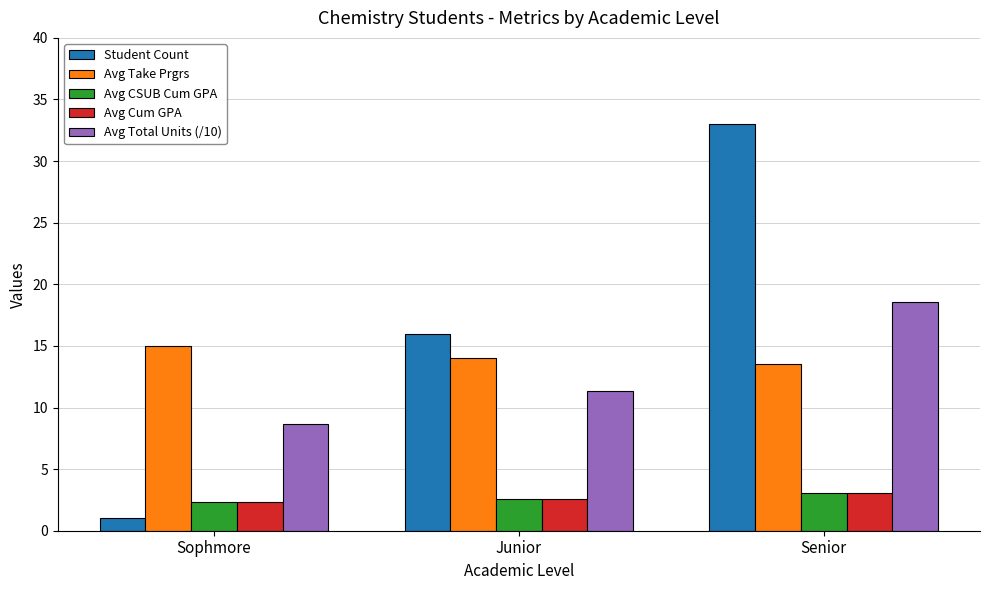

What is the approximate value of Avg Total Units (/10) at Junior?

11.3